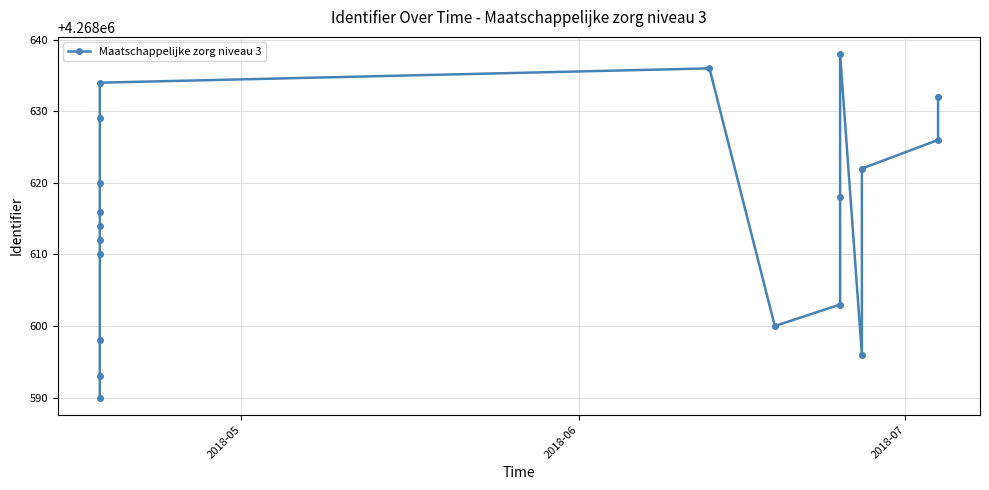

How many lines are shown in the chart?

1